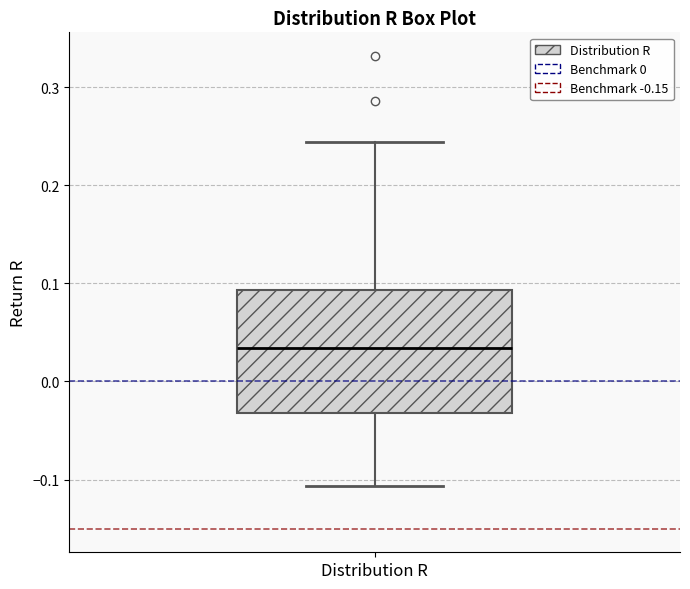

Transcribe this box plot: give where the median line is, the range the box spans, and where the two whiskers end, as read against the y-axis. The values are not printed on the chart, so give them approximately, as read against the axis.

median 0.03, box -0.03 to 0.09, whiskers -0.11 to 0.24